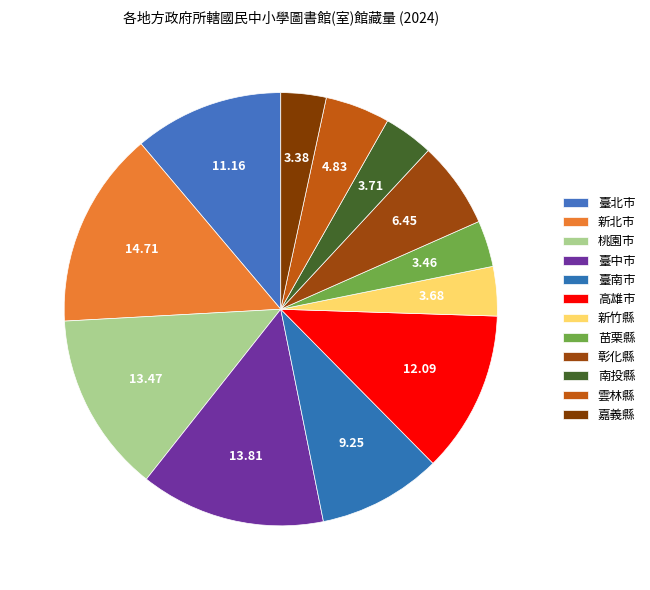

What is the ratio of the value at 苗栗縣 to the value at 南投縣?

0.9